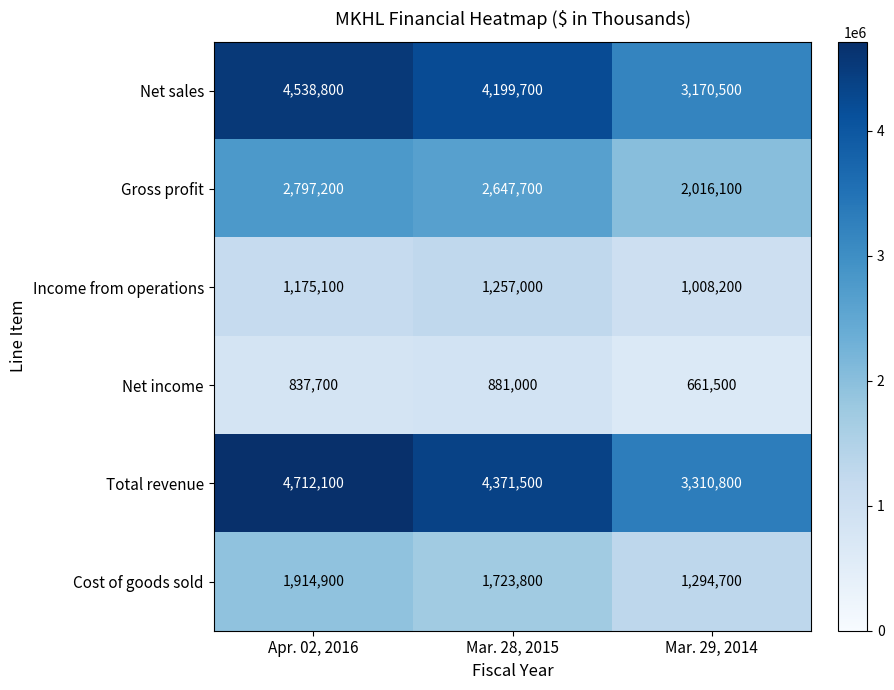

What is the maximum value for Gross profit?

2797200